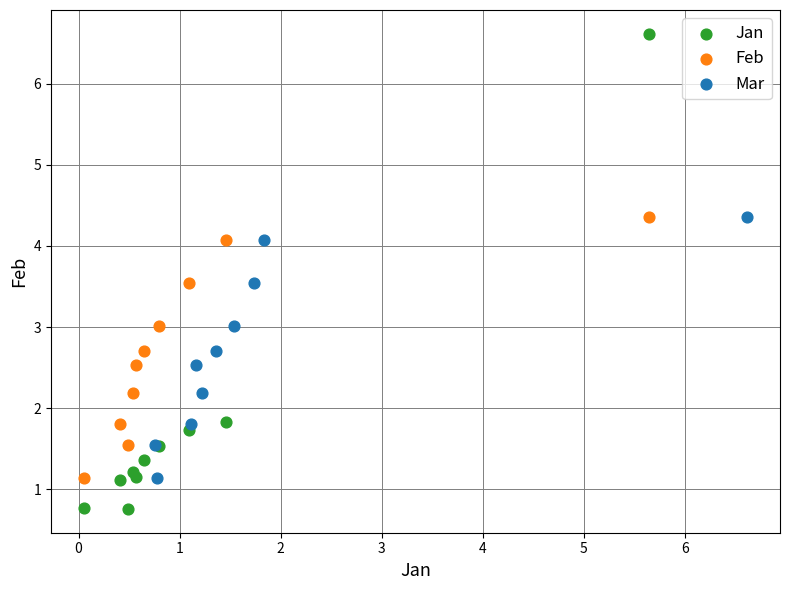

Which series has the widest spread of Y values?

Jan